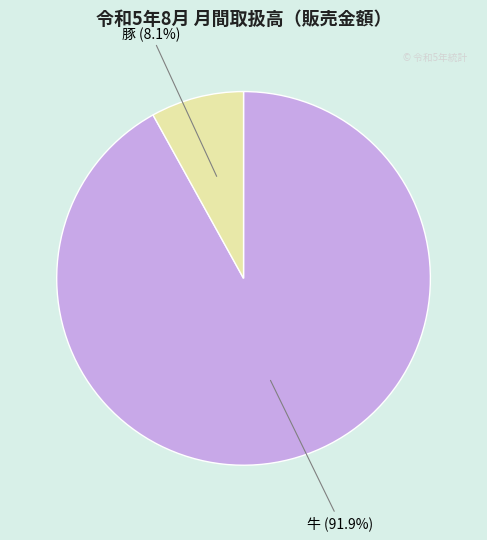

What percentage is the 牛 slice, to the nearest percent?

92%